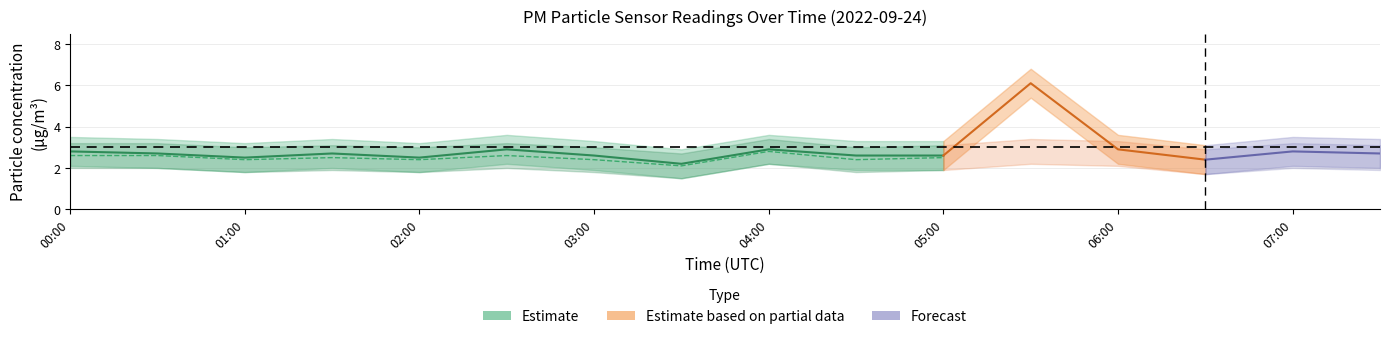

Which has a higher value, 01:00 or 8?

8